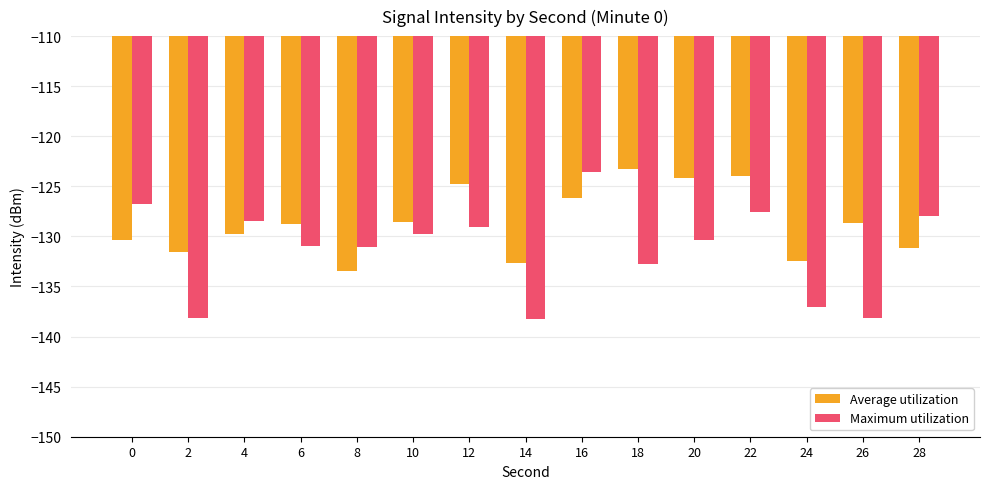

The value of Maximum utilization at 24 is -50.2. True or false?

False